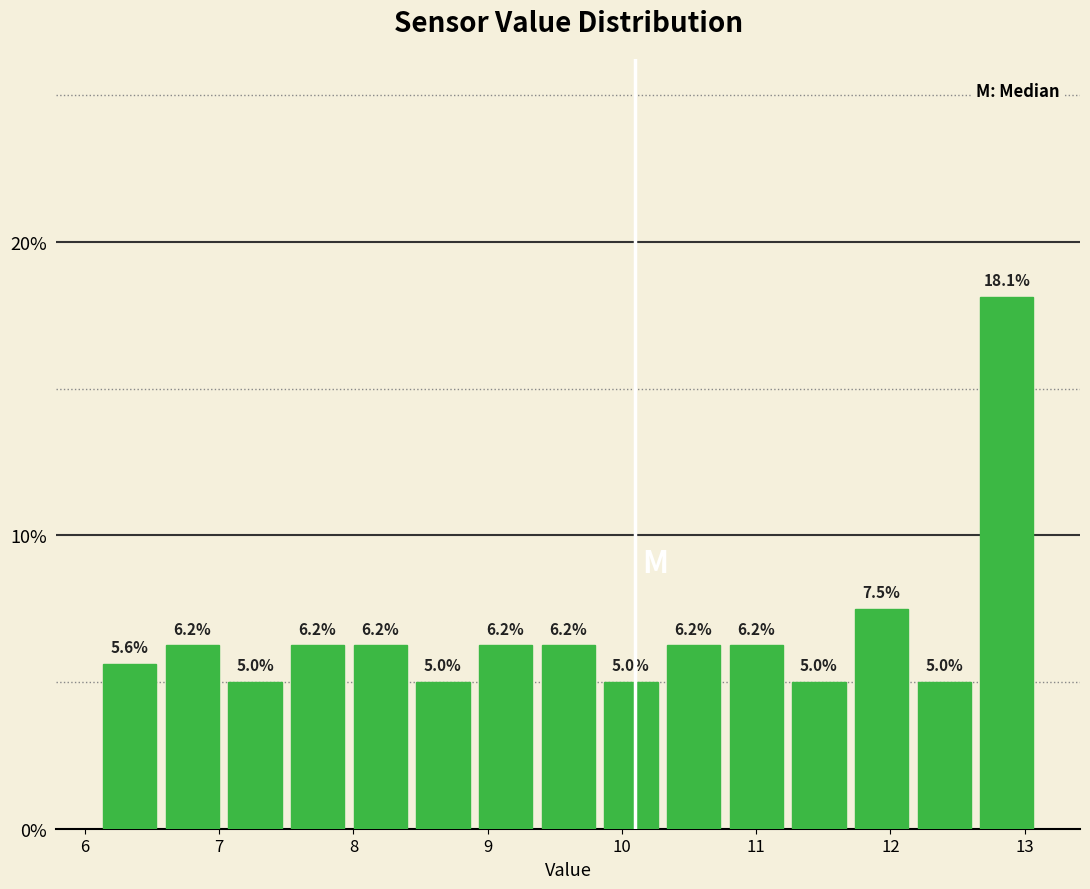

Reading left to right, transcribe this chart: for each bar, give the range it covers on the x-axis and its height. The bar edges are not printed on the chart, so give them approximately, as read against the axis.

6.1 to 6.6: 5.6
6.6 to 7.0: 6.2
7.0 to 7.5: 5.0
7.5 to 8.0: 6.2
8.0 to 8.4: 6.2
8.4 to 8.9: 5.0
8.9 to 9.4: 6.2
9.4 to 9.8: 6.2
9.8 to 10.3: 5.0
10.3 to 10.8: 6.2
10.8 to 11.2: 6.2
11.2 to 11.7: 5.0
11.7 to 12.2: 7.5
12.2 to 12.6: 5.0
12.6 to 13.1: 18.1